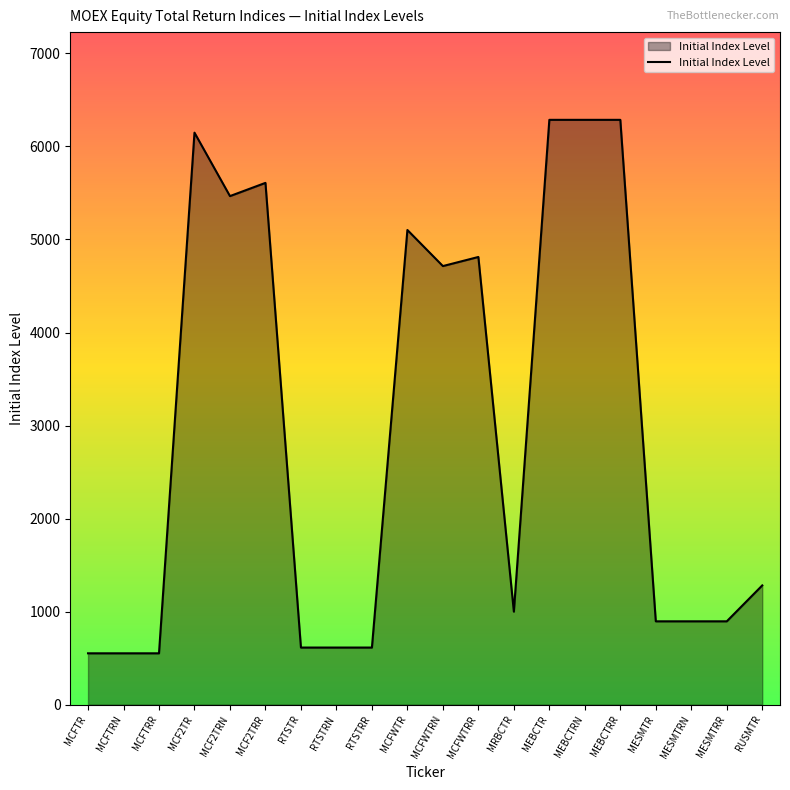

What is the maximum value shown in the chart?

6285.8